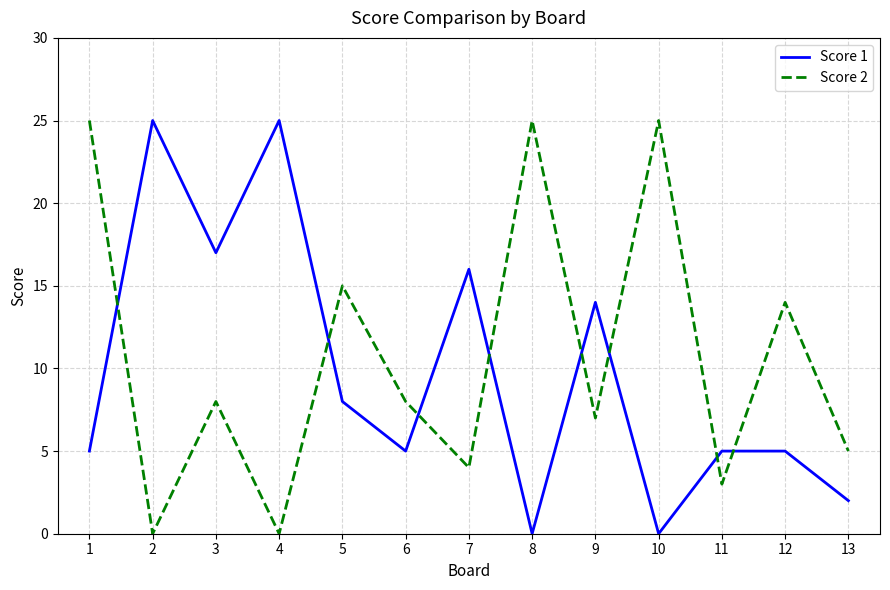

What is the highest value of the Score 1 series?

25